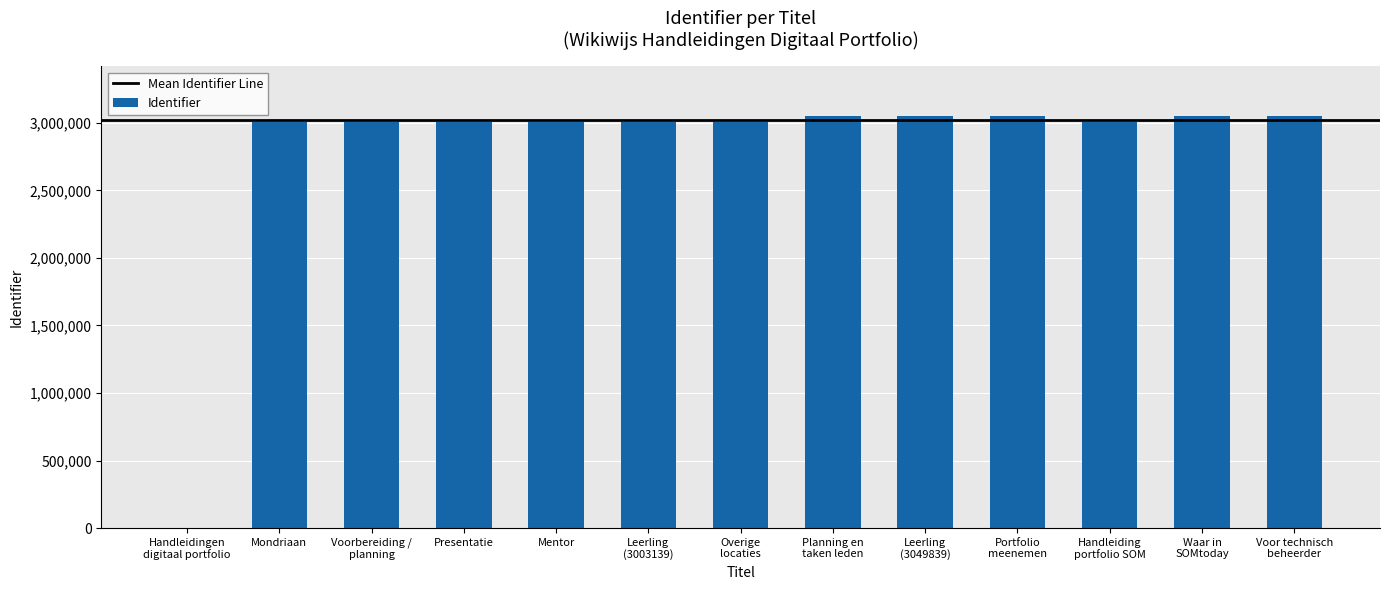

What is the maximum value shown in the chart?

3051669